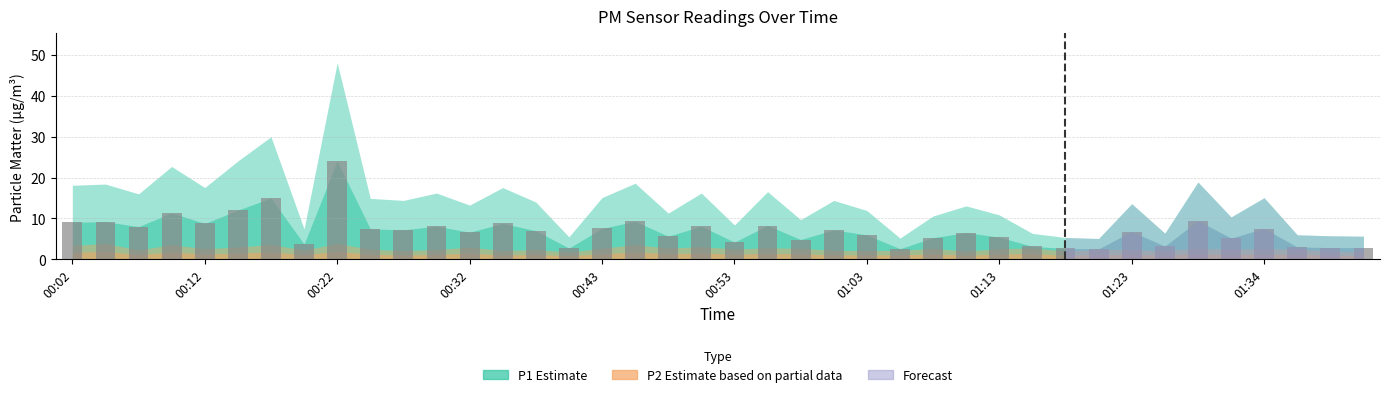

What is the value of the 25th bar from the left?

6.0